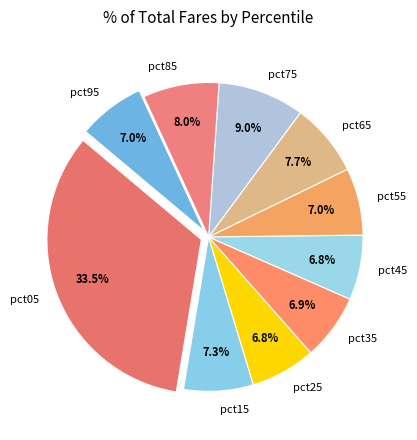

What percentage is NOT represented by pct15?

92.7%